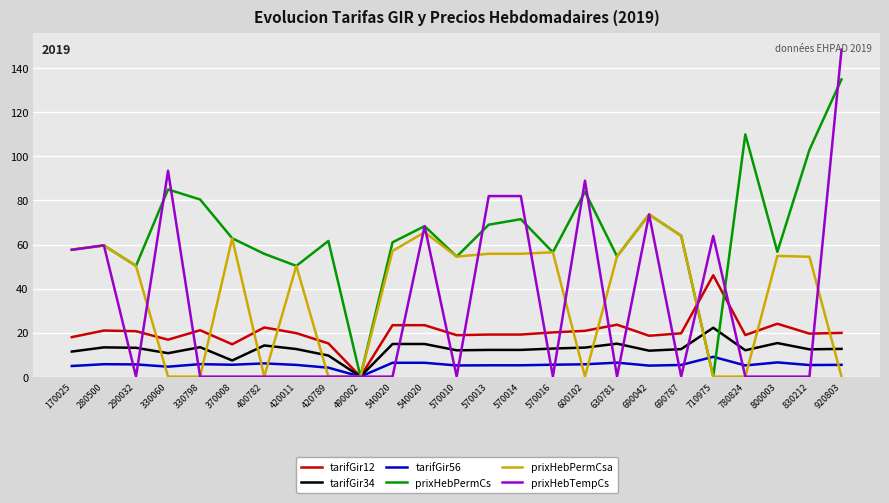

What are all the series names shown in the legend?

tarifGir12, tarifGir34, tarifGir56, prixHebPermCs, prixHebPermCsa, prixHebTempCs